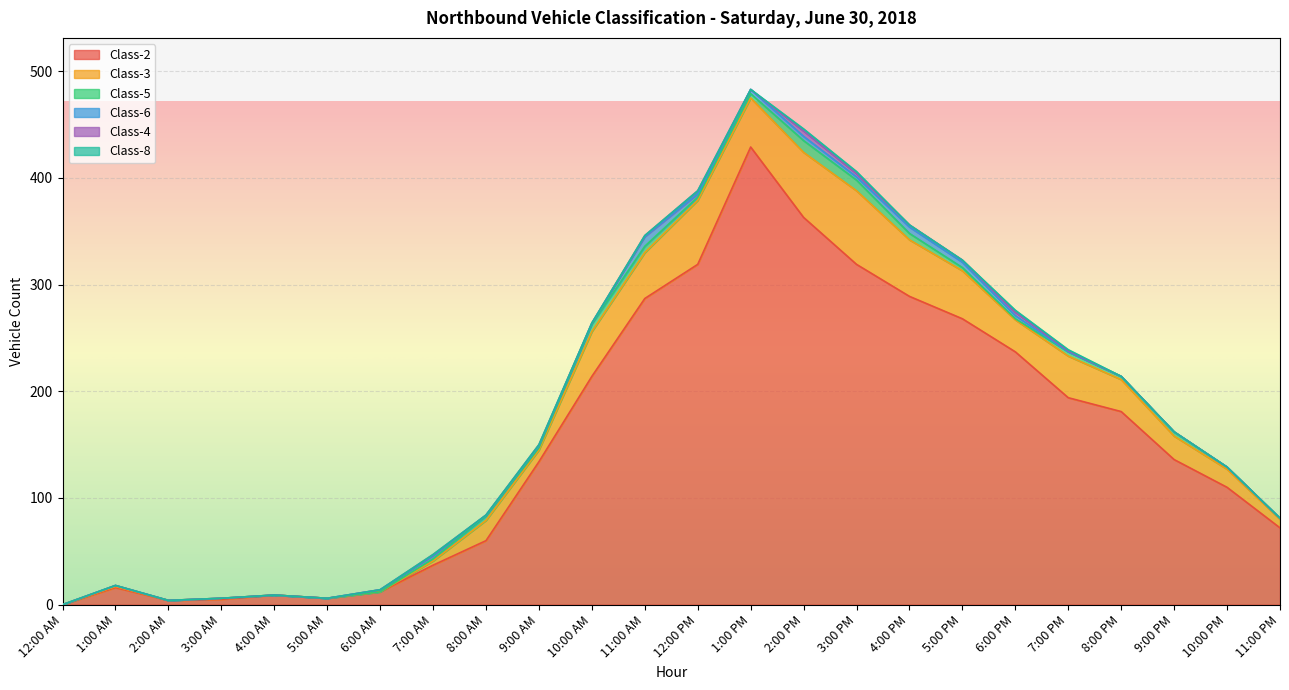

At which category is the sum across all series the highest?

1:00 PM